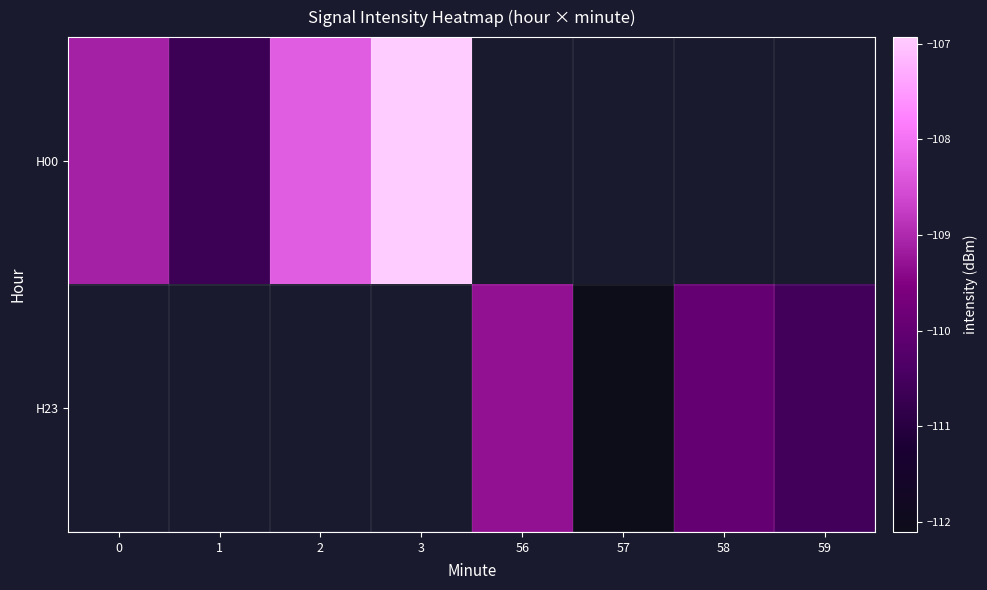

Between 2 and 3, which series saw the biggest shift?

H00